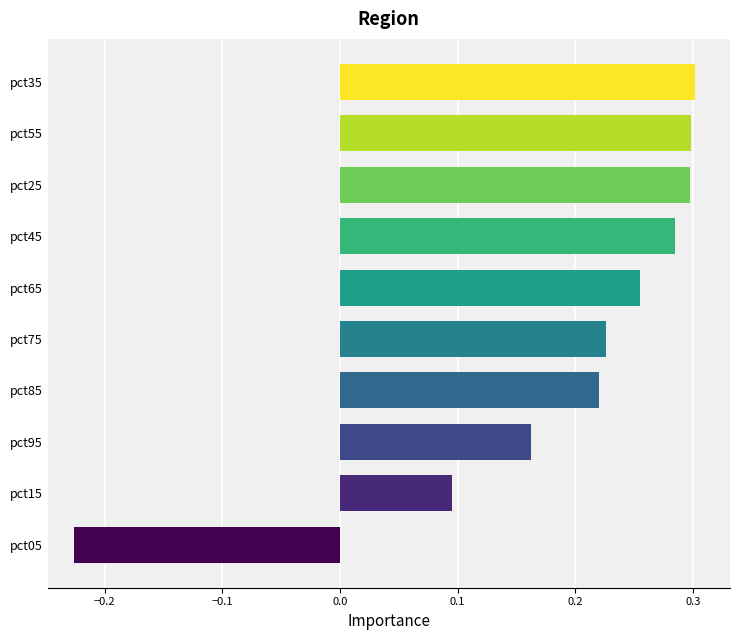

Which has a higher value, pct35 or pct45?

pct35